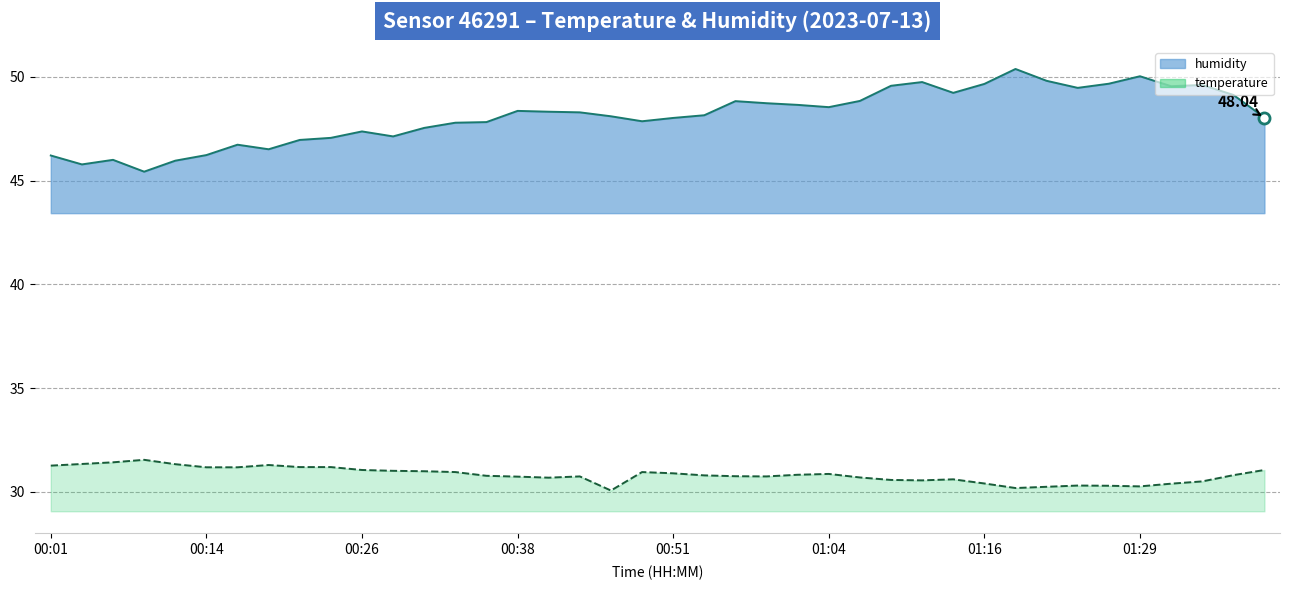

Which series has the largest total across all categories?

humidity